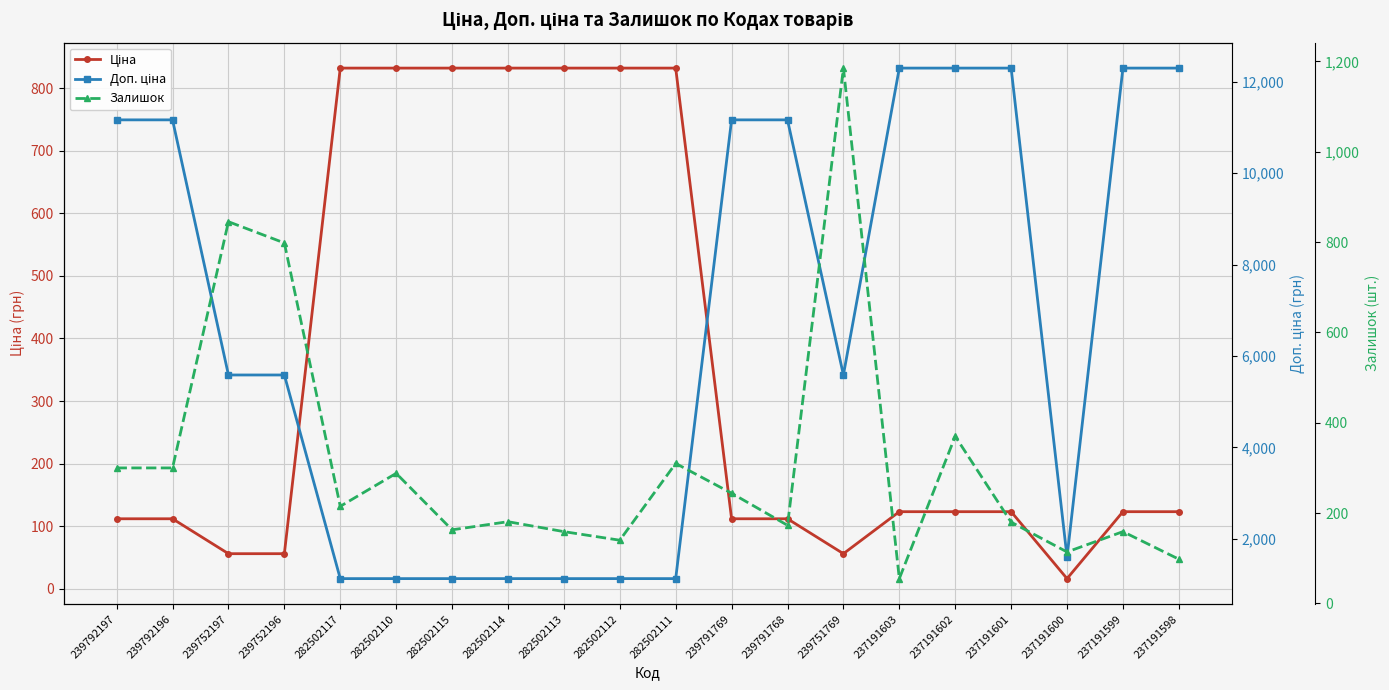

Reading left to right, list all the values displayed in this chart.

Ціна: 111.7	111.7	55.9	55.9	832.4	832.4	832.4	832.4	832.4	832.4	832.4	111.7	111.7	55.9	123.0	123.0	123.0	16.0	123.0	123.0
Доп. ціна: 11169.0	11169.0	5585.0	5585.0	1128.0	1128.0	1128.0	1128.0	1128.0	1128.0	1128.0	11169.0	11169.0	5585.0	12302.0	12302.0	12302.0	1599.0	12302.0	12302.0
Залишок: 300.0	300.0	845.0	798.0	215.0	288.0	163.0	181.0	159.0	140.0	310.0	244.0	173.0	1185.0	55.0	370.0	180.0	114.0	159.0	98.0